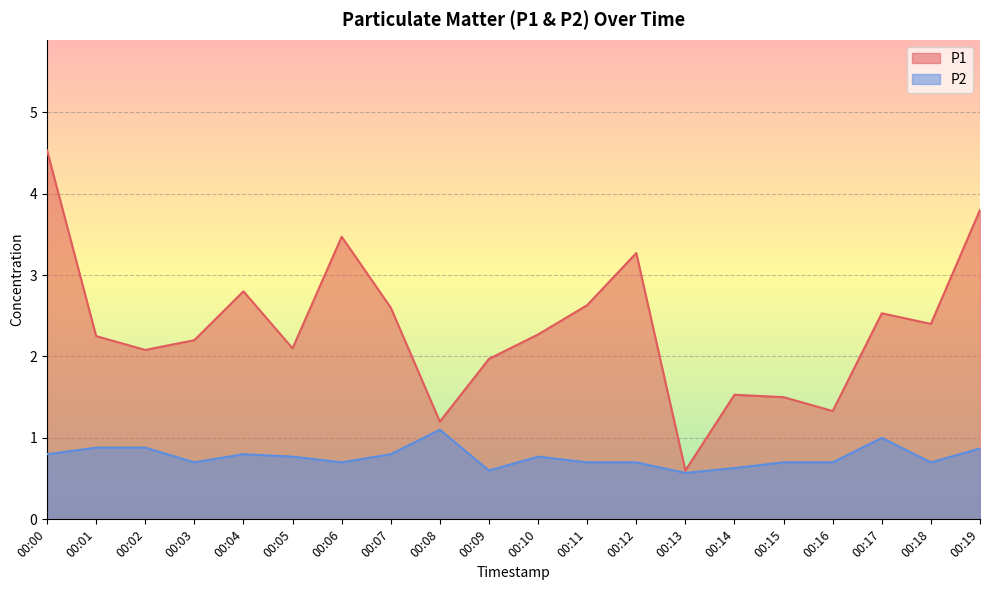

At which label does P1 reach its peak?

00:00